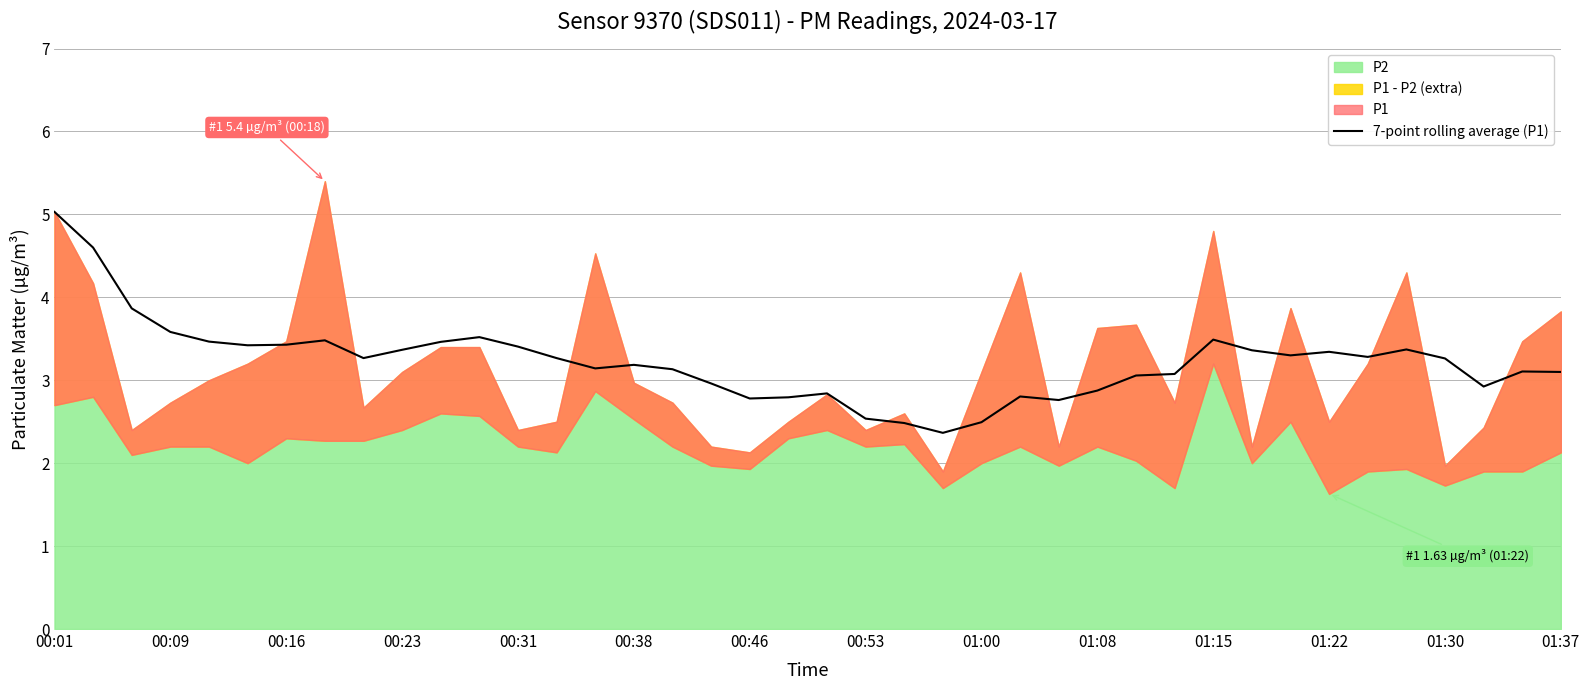

What is the lowest value of the 7-point rolling average (P1) series?

2.4